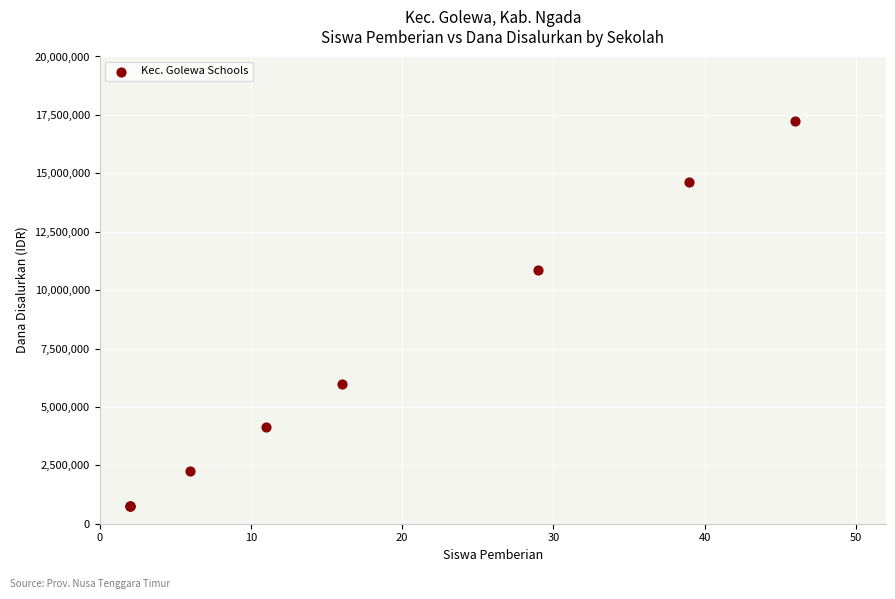

What Y value in the scatter plot is closest to 9000000?

10875000